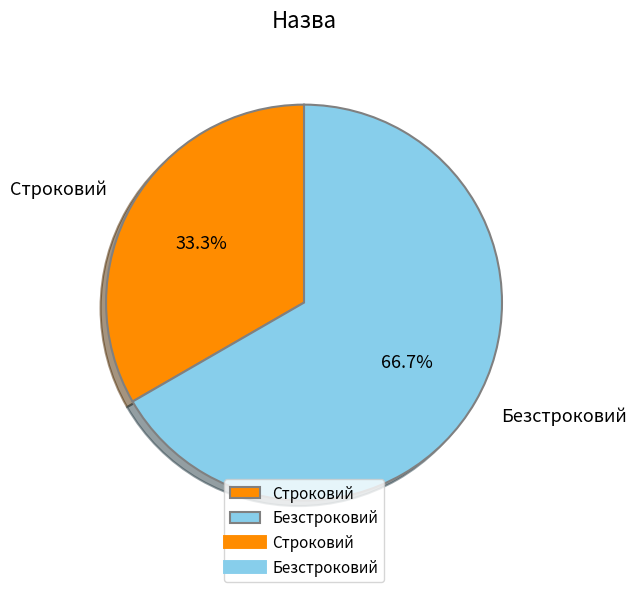

What percentage is NOT represented by Безстроковий?

33.3%